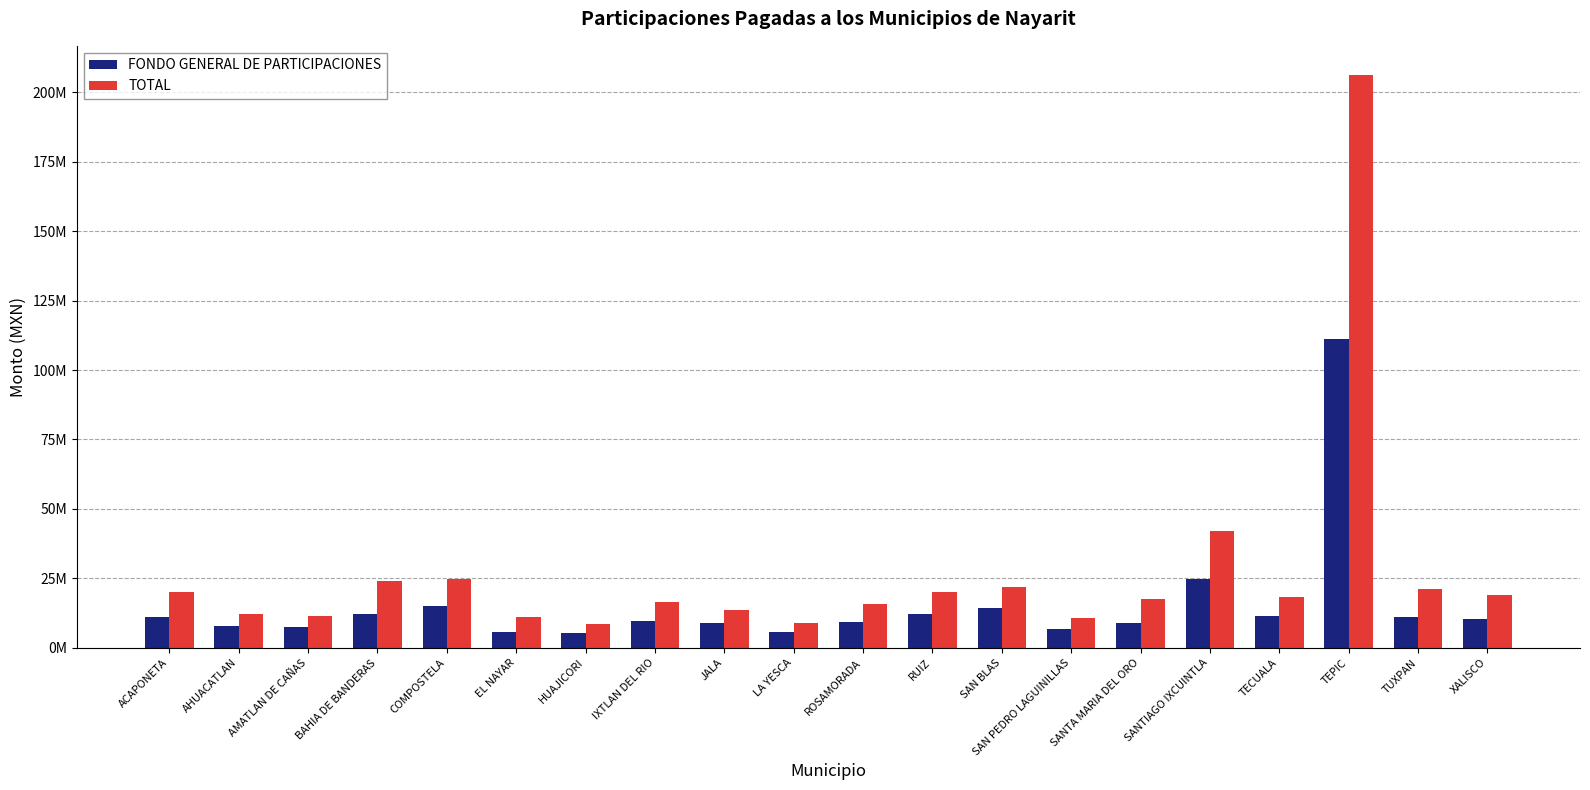

What are all the series names shown in the legend?

FONDO GENERAL DE PARTICIPACIONES, TOTAL